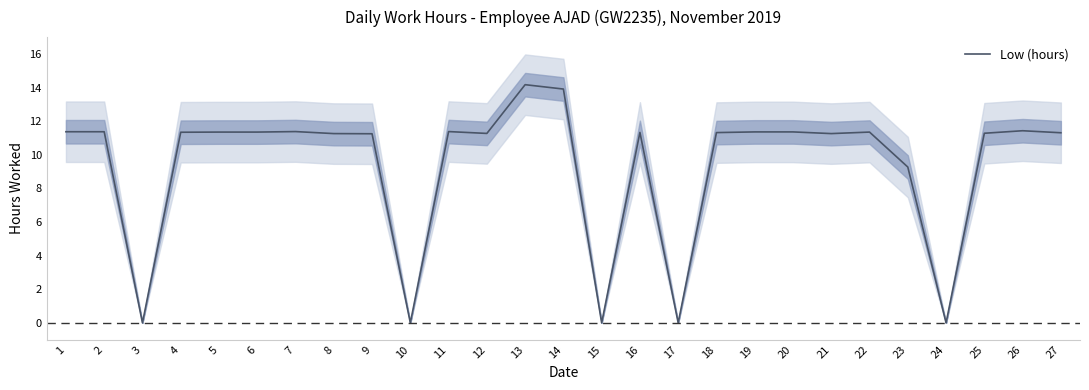

Read the value at 13.

14.2